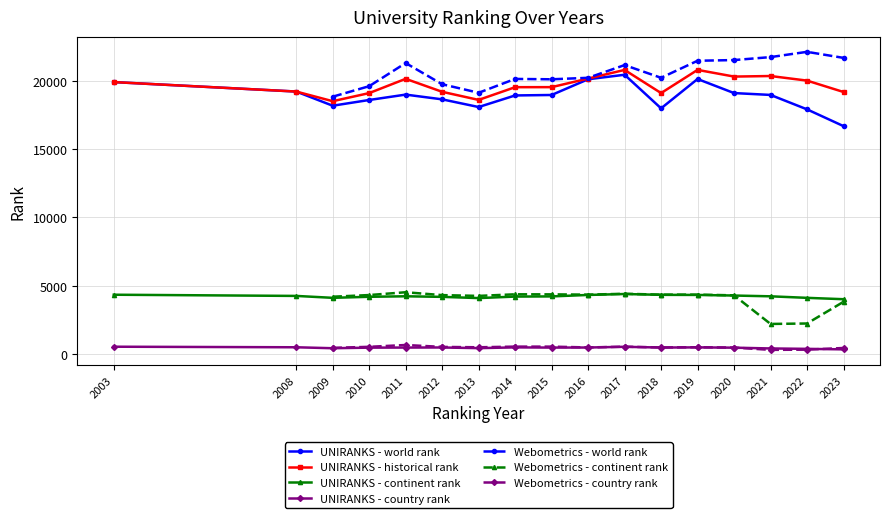

True or false: continent rank and world rank cross at least once.

False